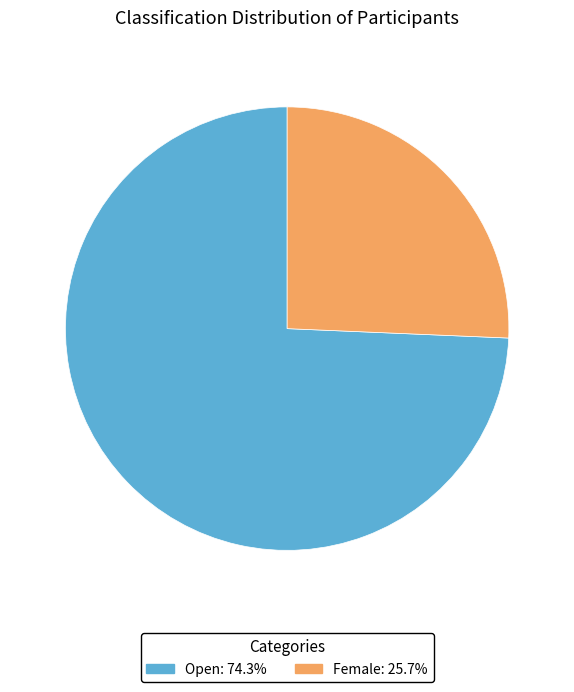

True or false: Open accounts for 74% of the total.

True